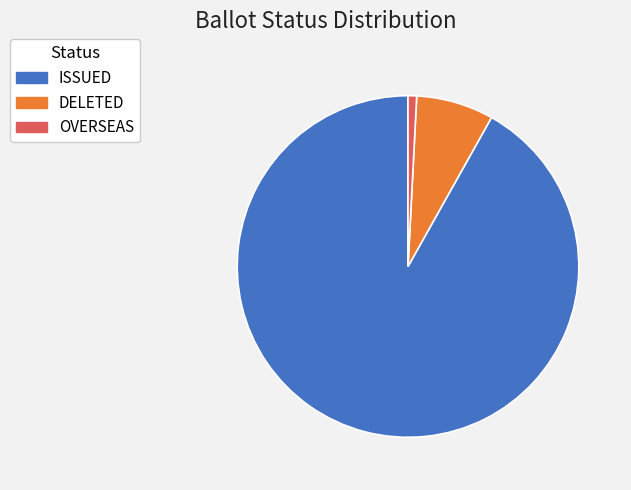

Combined, do ISSUED and DELETED account for over 50%?

Yes